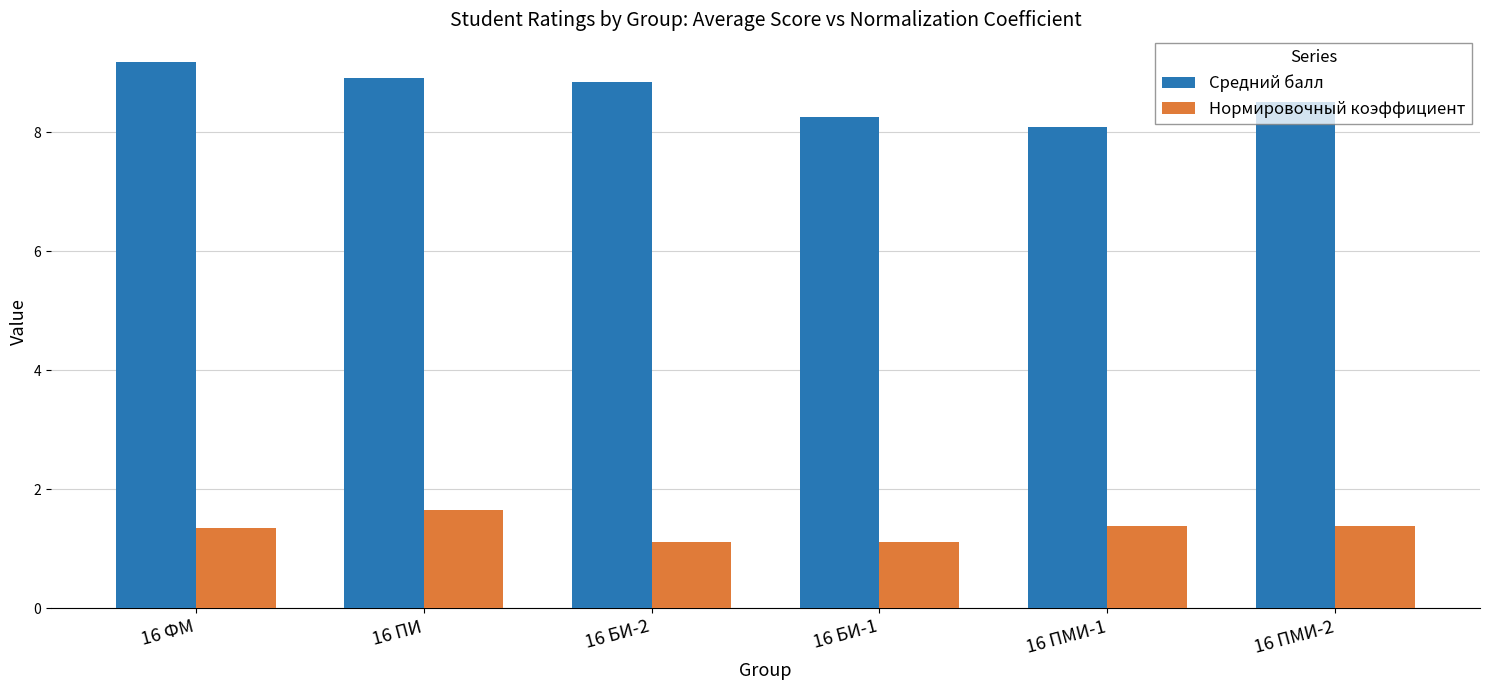

Rank the series at 16 ФМ from highest to lowest value.

Средний балл, Нормировочный коэффициент